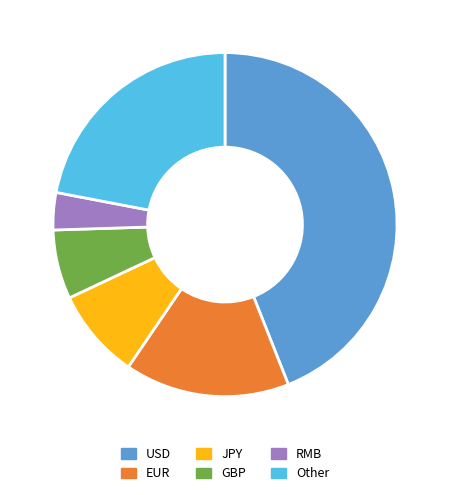

Is there a majority slice in this chart?

No